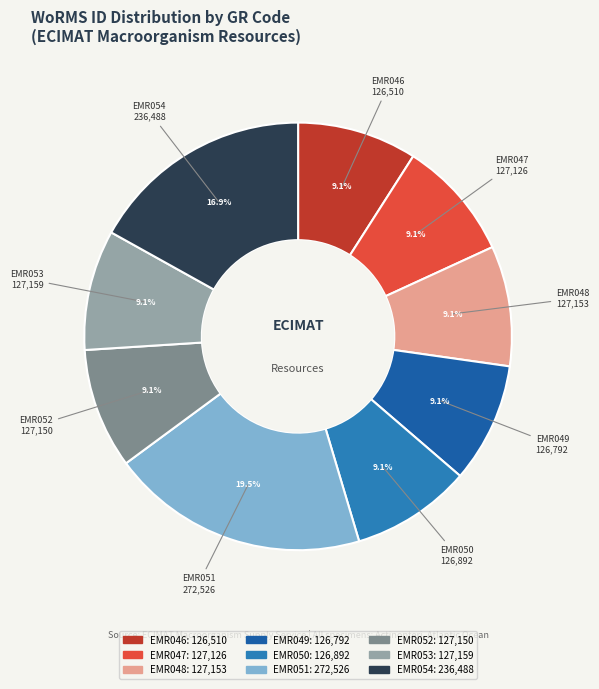

Combined, what portion of the pie is EMR054 and EMR046?

26.0%